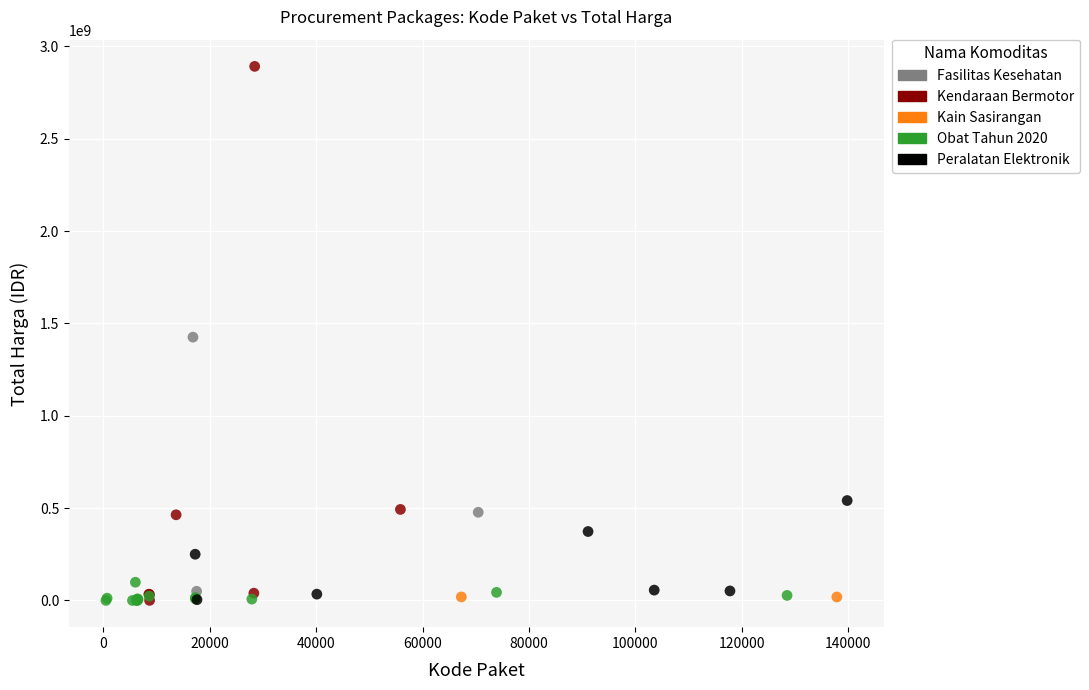

What are all the series names shown in the legend?

Fasilitas Kesehatan, Kendaraan Bermotor, Kain Sasirangan, Obat Tahun 2020, Peralatan Elektronik